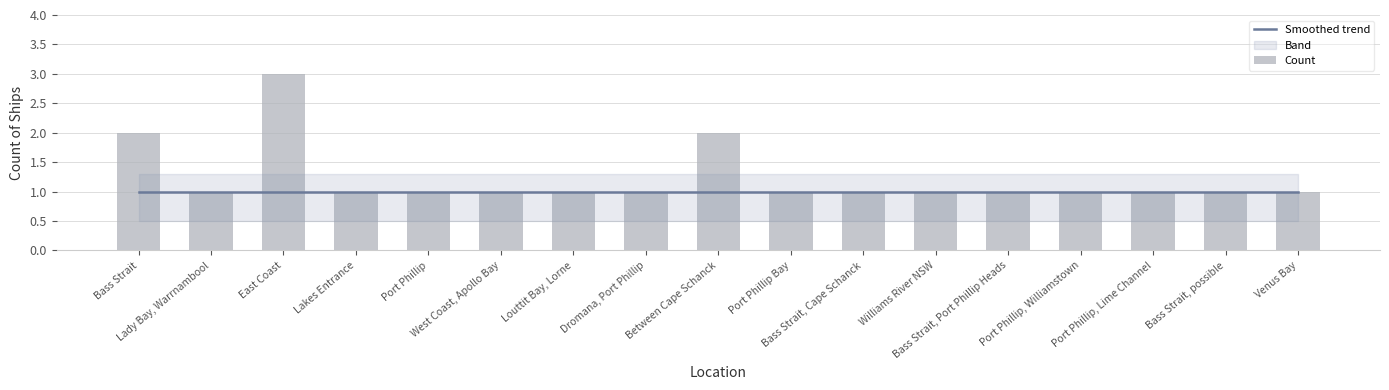

List the series in order of their overall mean, highest first.

Count, Smoothed trend